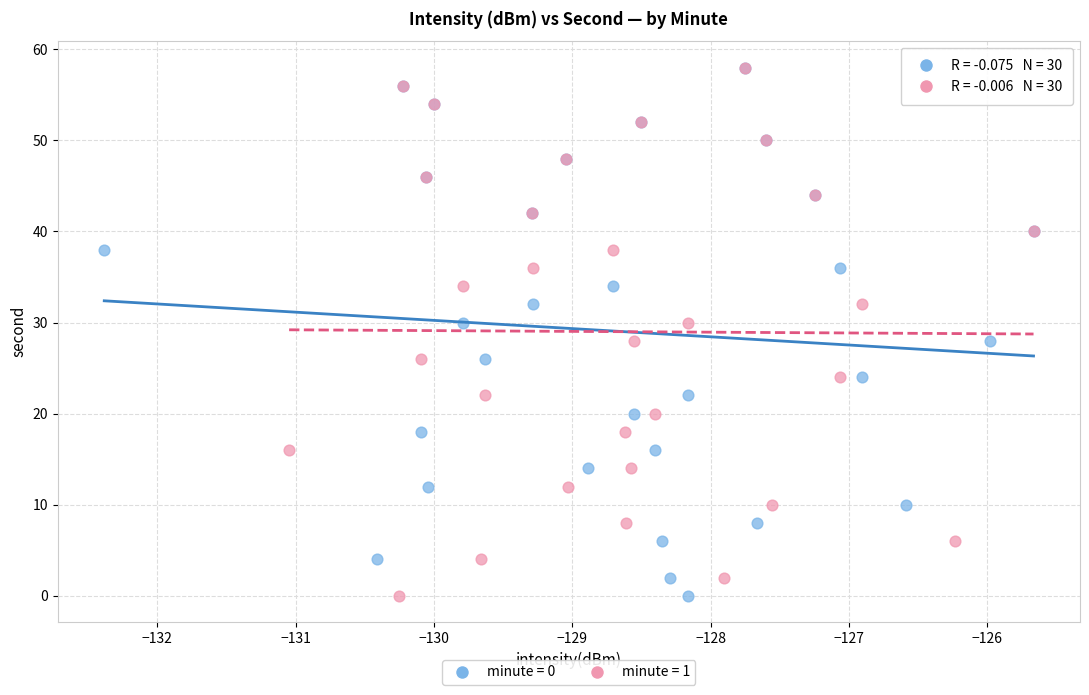

What are all the series names shown in the legend?

minute = 0, minute = 1